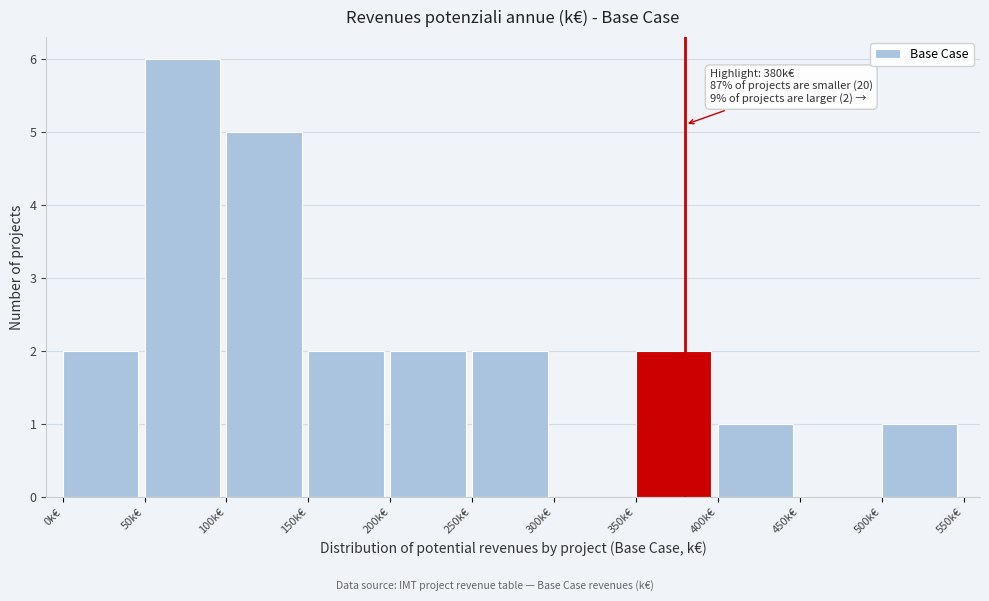

Over which range of the x-axis is the bar tallest?

50 to 100